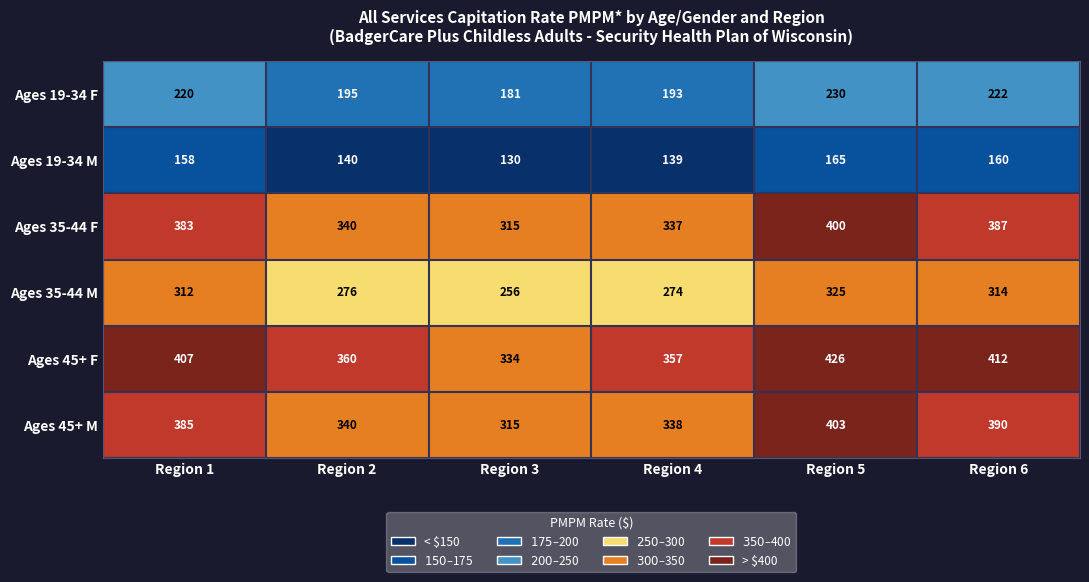

What is the difference between the Ages 45+ M values at Region 1 and Region 4?

47